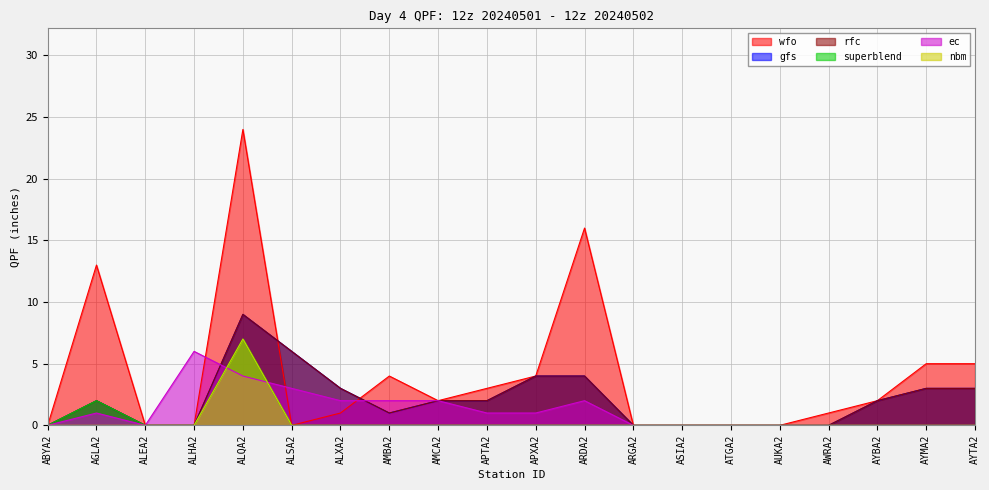

What position from the left is ABYA2?

1